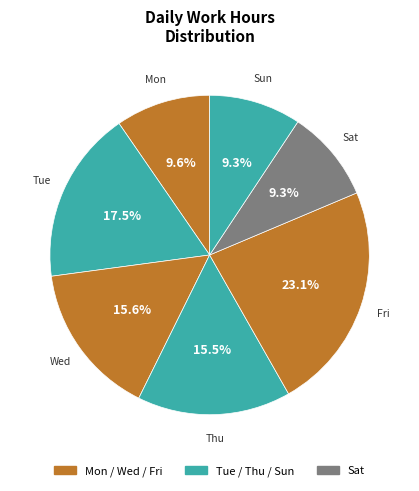

How many segments does this pie chart have?

7